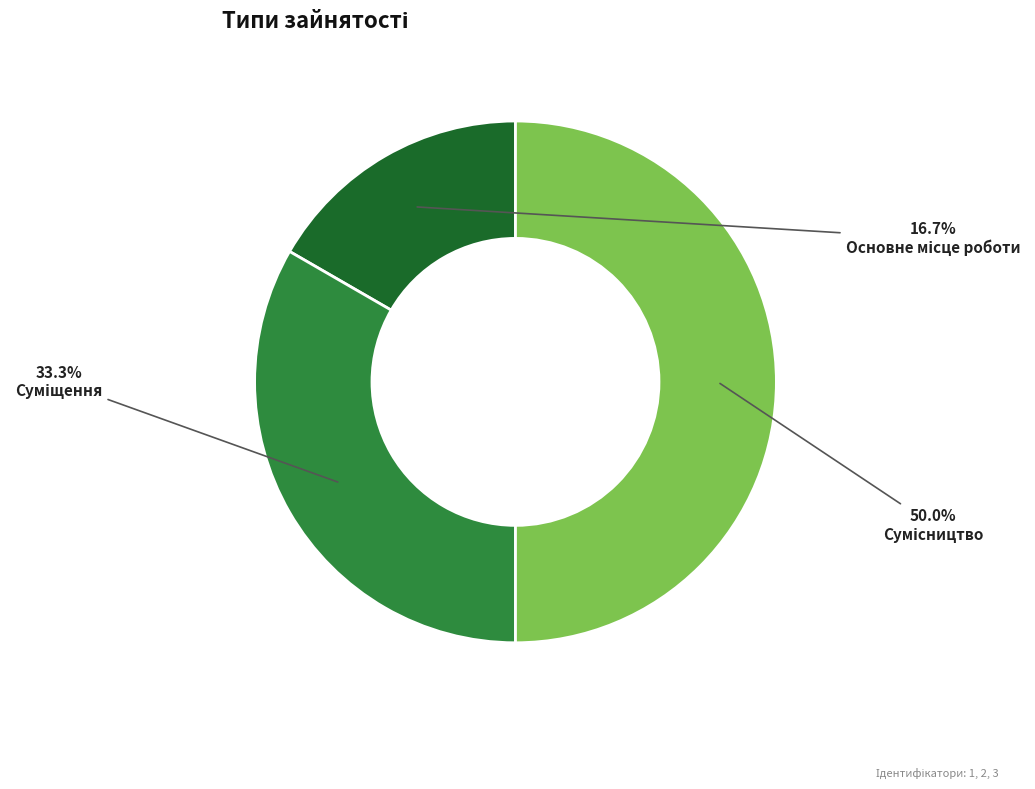

To the nearest percent, what is the difference between the largest and smallest slice percentages?

33%